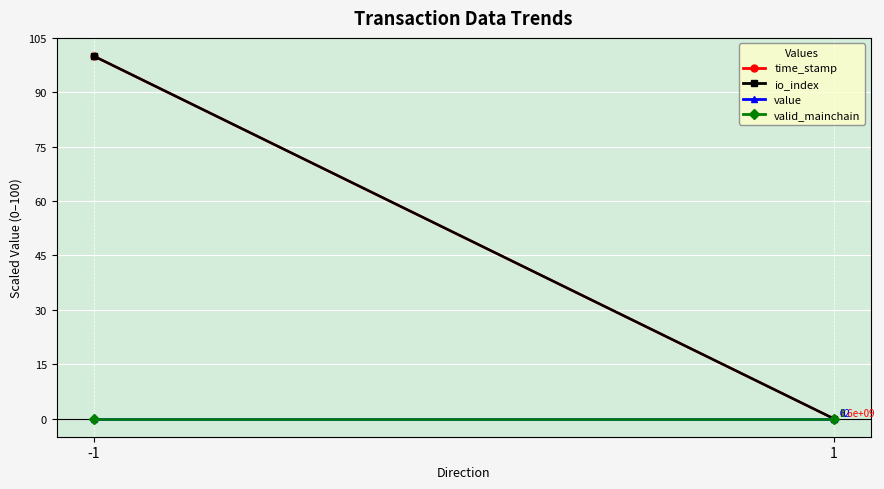

At which label does io_index reach its minimum?

1